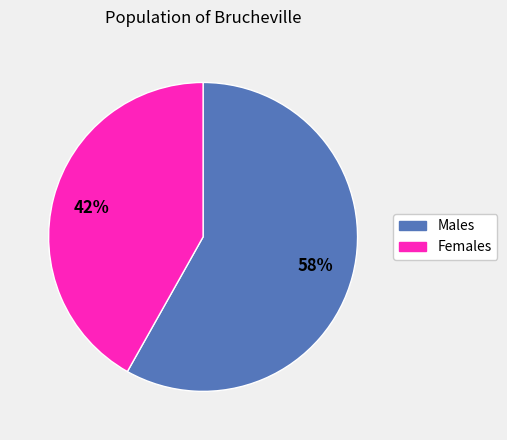

To the nearest percent, what is the average slice percentage?

50%